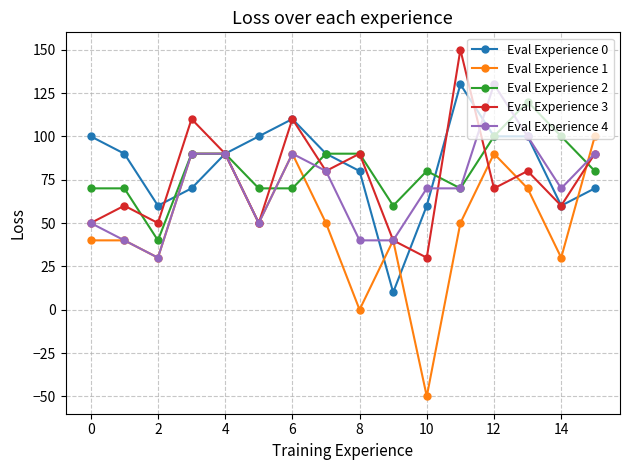

How many categories are shown in the chart?

16